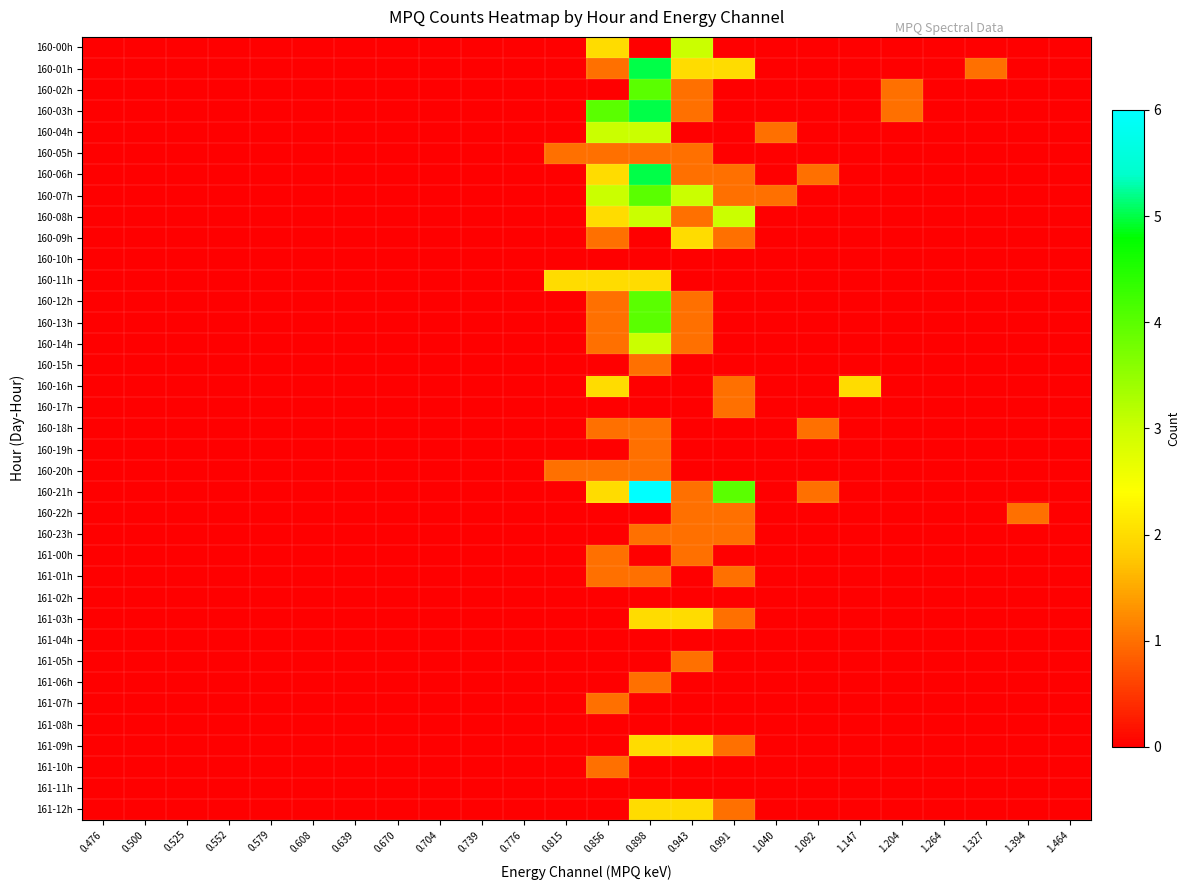

Reading right to left, extract all data points from this chart.

160-00h: 1.464=0	1.394=0	1.327=0	1.264=0	1.204=0	1.147=0	1.092=0	1.040=0	0.991=0	0.943=3	0.898=0	0.856=2	0.815=0	0.776=0	0.739=0	0.704=0	0.670=0	0.639=0	0.608=0	0.579=0	0.552=0	0.525=0	0.500=0	0.476=0
160-01h: 1.464=0	1.394=0	1.327=1	1.264=0	1.204=0	1.147=0	1.092=0	1.040=0	0.991=2	0.943=2	0.898=5	0.856=1	0.815=0	0.776=0	0.739=0	0.704=0	0.670=0	0.639=0	0.608=0	0.579=0	0.552=0	0.525=0	0.500=0	0.476=0
160-02h: 1.464=0	1.394=0	1.327=0	1.264=0	1.204=1	1.147=0	1.092=0	1.040=0	0.991=0	0.943=1	0.898=4	0.856=0	0.815=0	0.776=0	0.739=0	0.704=0	0.670=0	0.639=0	0.608=0	0.579=0	0.552=0	0.525=0	0.500=0	0.476=0
160-03h: 1.464=0	1.394=0	1.327=0	1.264=0	1.204=1	1.147=0	1.092=0	1.040=0	0.991=0	0.943=1	0.898=5	0.856=4	0.815=0	0.776=0	0.739=0	0.704=0	0.670=0	0.639=0	0.608=0	0.579=0	0.552=0	0.525=0	0.500=0	0.476=0
160-04h: 1.464=0	1.394=0	1.327=0	1.264=0	1.204=0	1.147=0	1.092=0	1.040=1	0.991=0	0.943=0	0.898=3	0.856=3	0.815=0	0.776=0	0.739=0	0.704=0	0.670=0	0.639=0	0.608=0	0.579=0	0.552=0	0.525=0	0.500=0	0.476=0
160-05h: 1.464=0	1.394=0	1.327=0	1.264=0	1.204=0	1.147=0	1.092=0	1.040=0	0.991=0	0.943=1	0.898=1	0.856=1	0.815=1	0.776=0	0.739=0	0.704=0	0.670=0	0.639=0	0.608=0	0.579=0	0.552=0	0.525=0	0.500=0	0.476=0
160-06h: 1.464=0	1.394=0	1.327=0	1.264=0	1.204=0	1.147=0	1.092=1	1.040=0	0.991=1	0.943=1	0.898=5	0.856=2	0.815=0	0.776=0	0.739=0	0.704=0	0.670=0	0.639=0	0.608=0	0.579=0	0.552=0	0.525=0	0.500=0	0.476=0
160-07h: 1.464=0	1.394=0	1.327=0	1.264=0	1.204=0	1.147=0	1.092=0	1.040=1	0.991=1	0.943=3	0.898=4	0.856=3	0.815=0	0.776=0	0.739=0	0.704=0	0.670=0	0.639=0	0.608=0	0.579=0	0.552=0	0.525=0	0.500=0	0.476=0
160-08h: 1.464=0	1.394=0	1.327=0	1.264=0	1.204=0	1.147=0	1.092=0	1.040=0	0.991=3	0.943=1	0.898=3	0.856=2	0.815=0	0.776=0	0.739=0	0.704=0	0.670=0	0.639=0	0.608=0	0.579=0	0.552=0	0.525=0	0.500=0	0.476=0
160-09h: 1.464=0	1.394=0	1.327=0	1.264=0	1.204=0	1.147=0	1.092=0	1.040=0	0.991=1	0.943=2	0.898=0	0.856=1	0.815=0	0.776=0	0.739=0	0.704=0	0.670=0	0.639=0	0.608=0	0.579=0	0.552=0	0.525=0	0.500=0	0.476=0
160-10h: 1.464=0	1.394=0	1.327=0	1.264=0	1.204=0	1.147=0	1.092=0	1.040=0	0.991=0	0.943=0	0.898=0	0.856=0	0.815=0	0.776=0	0.739=0	0.704=0	0.670=0	0.639=0	0.608=0	0.579=0	0.552=0	0.525=0	0.500=0	0.476=0
160-11h: 1.464=0	1.394=0	1.327=0	1.264=0	1.204=0	1.147=0	1.092=0	1.040=0	0.991=0	0.943=0	0.898=2	0.856=2	0.815=2	0.776=0	0.739=0	0.704=0	0.670=0	0.639=0	0.608=0	0.579=0	0.552=0	0.525=0	0.500=0	0.476=0
160-12h: 1.464=0	1.394=0	1.327=0	1.264=0	1.204=0	1.147=0	1.092=0	1.040=0	0.991=0	0.943=1	0.898=4	0.856=1	0.815=0	0.776=0	0.739=0	0.704=0	0.670=0	0.639=0	0.608=0	0.579=0	0.552=0	0.525=0	0.500=0	0.476=0
160-13h: 1.464=0	1.394=0	1.327=0	1.264=0	1.204=0	1.147=0	1.092=0	1.040=0	0.991=0	0.943=1	0.898=4	0.856=1	0.815=0	0.776=0	0.739=0	0.704=0	0.670=0	0.639=0	0.608=0	0.579=0	0.552=0	0.525=0	0.500=0	0.476=0
160-14h: 1.464=0	1.394=0	1.327=0	1.264=0	1.204=0	1.147=0	1.092=0	1.040=0	0.991=0	0.943=1	0.898=3	0.856=1	0.815=0	0.776=0	0.739=0	0.704=0	0.670=0	0.639=0	0.608=0	0.579=0	0.552=0	0.525=0	0.500=0	0.476=0
160-15h: 1.464=0	1.394=0	1.327=0	1.264=0	1.204=0	1.147=0	1.092=0	1.040=0	0.991=0	0.943=0	0.898=1	0.856=0	0.815=0	0.776=0	0.739=0	0.704=0	0.670=0	0.639=0	0.608=0	0.579=0	0.552=0	0.525=0	0.500=0	0.476=0
160-16h: 1.464=0	1.394=0	1.327=0	1.264=0	1.204=0	1.147=2	1.092=0	1.040=0	0.991=1	0.943=0	0.898=0	0.856=2	0.815=0	0.776=0	0.739=0	0.704=0	0.670=0	0.639=0	0.608=0	0.579=0	0.552=0	0.525=0	0.500=0	0.476=0
160-17h: 1.464=0	1.394=0	1.327=0	1.264=0	1.204=0	1.147=0	1.092=0	1.040=0	0.991=1	0.943=0	0.898=0	0.856=0	0.815=0	0.776=0	0.739=0	0.704=0	0.670=0	0.639=0	0.608=0	0.579=0	0.552=0	0.525=0	0.500=0	0.476=0
160-18h: 1.464=0	1.394=0	1.327=0	1.264=0	1.204=0	1.147=0	1.092=1	1.040=0	0.991=0	0.943=0	0.898=1	0.856=1	0.815=0	0.776=0	0.739=0	0.704=0	0.670=0	0.639=0	0.608=0	0.579=0	0.552=0	0.525=0	0.500=0	0.476=0
160-19h: 1.464=0	1.394=0	1.327=0	1.264=0	1.204=0	1.147=0	1.092=0	1.040=0	0.991=0	0.943=0	0.898=1	0.856=0	0.815=0	0.776=0	0.739=0	0.704=0	0.670=0	0.639=0	0.608=0	0.579=0	0.552=0	0.525=0	0.500=0	0.476=0
160-20h: 1.464=0	1.394=0	1.327=0	1.264=0	1.204=0	1.147=0	1.092=0	1.040=0	0.991=0	0.943=0	0.898=1	0.856=1	0.815=1	0.776=0	0.739=0	0.704=0	0.670=0	0.639=0	0.608=0	0.579=0	0.552=0	0.525=0	0.500=0	0.476=0
160-21h: 1.464=0	1.394=0	1.327=0	1.264=0	1.204=0	1.147=0	1.092=1	1.040=0	0.991=4	0.943=1	0.898=6	0.856=2	0.815=0	0.776=0	0.739=0	0.704=0	0.670=0	0.639=0	0.608=0	0.579=0	0.552=0	0.525=0	0.500=0	0.476=0
160-22h: 1.464=0	1.394=1	1.327=0	1.264=0	1.204=0	1.147=0	1.092=0	1.040=0	0.991=1	0.943=1	0.898=0	0.856=0	0.815=0	0.776=0	0.739=0	0.704=0	0.670=0	0.639=0	0.608=0	0.579=0	0.552=0	0.525=0	0.500=0	0.476=0
160-23h: 1.464=0	1.394=0	1.327=0	1.264=0	1.204=0	1.147=0	1.092=0	1.040=0	0.991=1	0.943=1	0.898=1	0.856=0	0.815=0	0.776=0	0.739=0	0.704=0	0.670=0	0.639=0	0.608=0	0.579=0	0.552=0	0.525=0	0.500=0	0.476=0
161-00h: 1.464=0	1.394=0	1.327=0	1.264=0	1.204=0	1.147=0	1.092=0	1.040=0	0.991=0	0.943=1	0.898=0	0.856=1	0.815=0	0.776=0	0.739=0	0.704=0	0.670=0	0.639=0	0.608=0	0.579=0	0.552=0	0.525=0	0.500=0	0.476=0
161-01h: 1.464=0	1.394=0	1.327=0	1.264=0	1.204=0	1.147=0	1.092=0	1.040=0	0.991=1	0.943=0	0.898=1	0.856=1	0.815=0	0.776=0	0.739=0	0.704=0	0.670=0	0.639=0	0.608=0	0.579=0	0.552=0	0.525=0	0.500=0	0.476=0
161-02h: 1.464=0	1.394=0	1.327=0	1.264=0	1.204=0	1.147=0	1.092=0	1.040=0	0.991=0	0.943=0	0.898=0	0.856=0	0.815=0	0.776=0	0.739=0	0.704=0	0.670=0	0.639=0	0.608=0	0.579=0	0.552=0	0.525=0	0.500=0	0.476=0
161-03h: 1.464=0	1.394=0	1.327=0	1.264=0	1.204=0	1.147=0	1.092=0	1.040=0	0.991=1	0.943=2	0.898=2	0.856=0	0.815=0	0.776=0	0.739=0	0.704=0	0.670=0	0.639=0	0.608=0	0.579=0	0.552=0	0.525=0	0.500=0	0.476=0
161-04h: 1.464=0	1.394=0	1.327=0	1.264=0	1.204=0	1.147=0	1.092=0	1.040=0	0.991=0	0.943=0	0.898=0	0.856=0	0.815=0	0.776=0	0.739=0	0.704=0	0.670=0	0.639=0	0.608=0	0.579=0	0.552=0	0.525=0	0.500=0	0.476=0
161-05h: 1.464=0	1.394=0	1.327=0	1.264=0	1.204=0	1.147=0	1.092=0	1.040=0	0.991=0	0.943=1	0.898=0	0.856=0	0.815=0	0.776=0	0.739=0	0.704=0	0.670=0	0.639=0	0.608=0	0.579=0	0.552=0	0.525=0	0.500=0	0.476=0
161-06h: 1.464=0	1.394=0	1.327=0	1.264=0	1.204=0	1.147=0	1.092=0	1.040=0	0.991=0	0.943=0	0.898=1	0.856=0	0.815=0	0.776=0	0.739=0	0.704=0	0.670=0	0.639=0	0.608=0	0.579=0	0.552=0	0.525=0	0.500=0	0.476=0
161-07h: 1.464=0	1.394=0	1.327=0	1.264=0	1.204=0	1.147=0	1.092=0	1.040=0	0.991=0	0.943=0	0.898=0	0.856=1	0.815=0	0.776=0	0.739=0	0.704=0	0.670=0	0.639=0	0.608=0	0.579=0	0.552=0	0.525=0	0.500=0	0.476=0
161-08h: 1.464=0	1.394=0	1.327=0	1.264=0	1.204=0	1.147=0	1.092=0	1.040=0	0.991=0	0.943=0	0.898=0	0.856=0	0.815=0	0.776=0	0.739=0	0.704=0	0.670=0	0.639=0	0.608=0	0.579=0	0.552=0	0.525=0	0.500=0	0.476=0
161-09h: 1.464=0	1.394=0	1.327=0	1.264=0	1.204=0	1.147=0	1.092=0	1.040=0	0.991=1	0.943=2	0.898=2	0.856=0	0.815=0	0.776=0	0.739=0	0.704=0	0.670=0	0.639=0	0.608=0	0.579=0	0.552=0	0.525=0	0.500=0	0.476=0
161-10h: 1.464=0	1.394=0	1.327=0	1.264=0	1.204=0	1.147=0	1.092=0	1.040=0	0.991=0	0.943=0	0.898=0	0.856=1	0.815=0	0.776=0	0.739=0	0.704=0	0.670=0	0.639=0	0.608=0	0.579=0	0.552=0	0.525=0	0.500=0	0.476=0
161-11h: 1.464=0	1.394=0	1.327=0	1.264=0	1.204=0	1.147=0	1.092=0	1.040=0	0.991=0	0.943=0	0.898=0	0.856=0	0.815=0	0.776=0	0.739=0	0.704=0	0.670=0	0.639=0	0.608=0	0.579=0	0.552=0	0.525=0	0.500=0	0.476=0
161-12h: 1.464=0	1.394=0	1.327=0	1.264=0	1.204=0	1.147=0	1.092=0	1.040=0	0.991=1	0.943=2	0.898=2	0.856=0	0.815=0	0.776=0	0.739=0	0.704=0	0.670=0	0.639=0	0.608=0	0.579=0	0.552=0	0.525=0	0.500=0	0.476=0